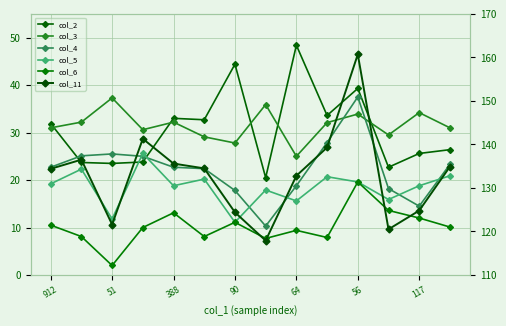

How many interior local peaks does the col_6 series have?

4